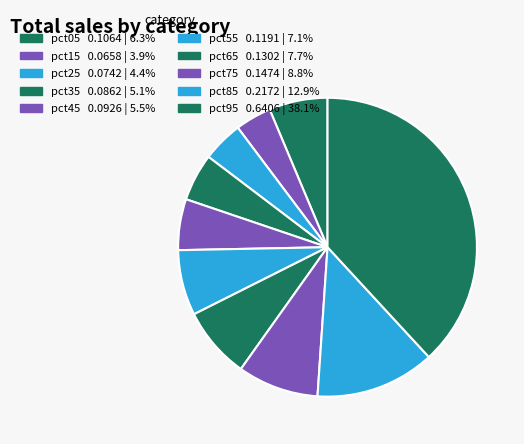

To the nearest percent, what is the difference between the largest and smallest slice percentages?

34%